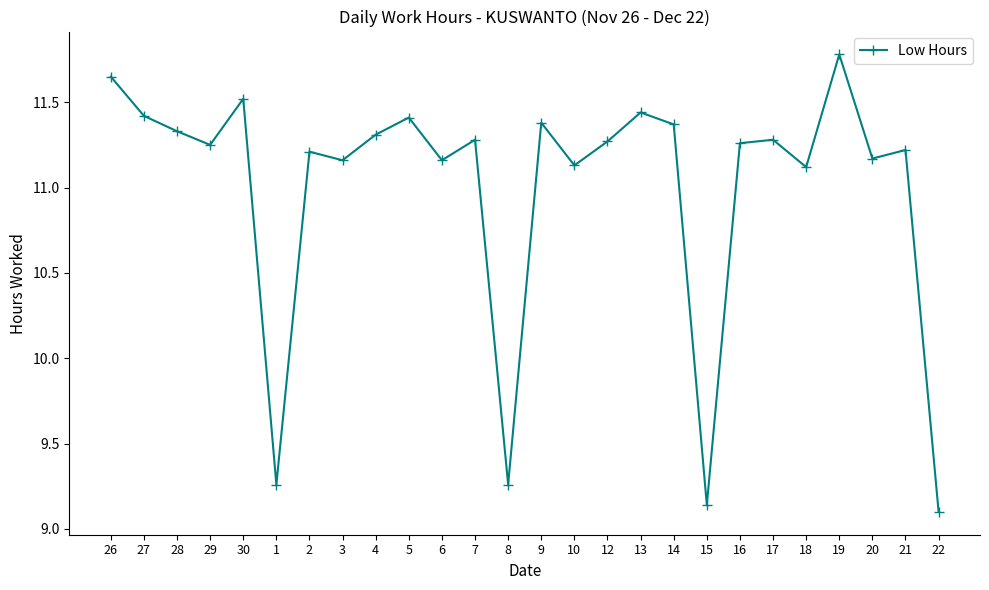

Where does the data first go above 11?

26